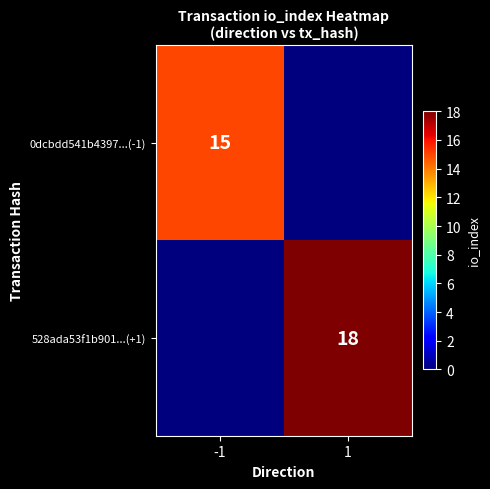

Which category has the highest value across all series?

1